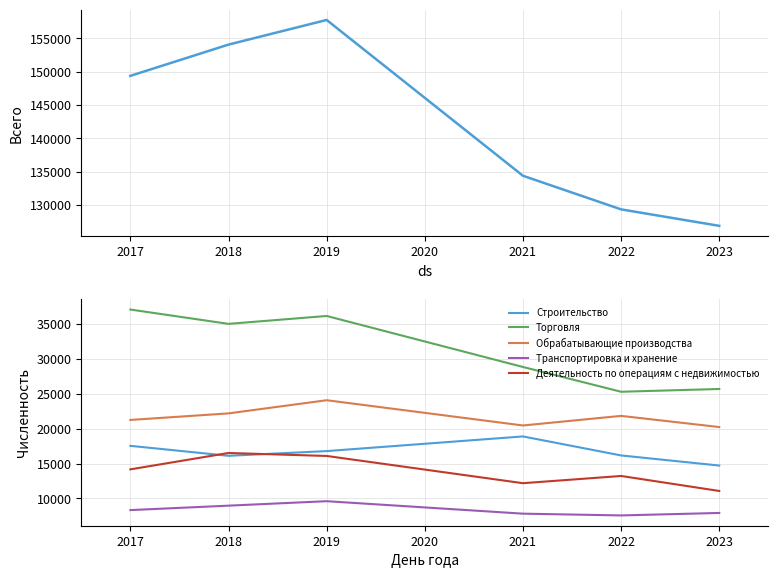

True or false: Торговля and Транспортировка и хранение cross at least once.

False